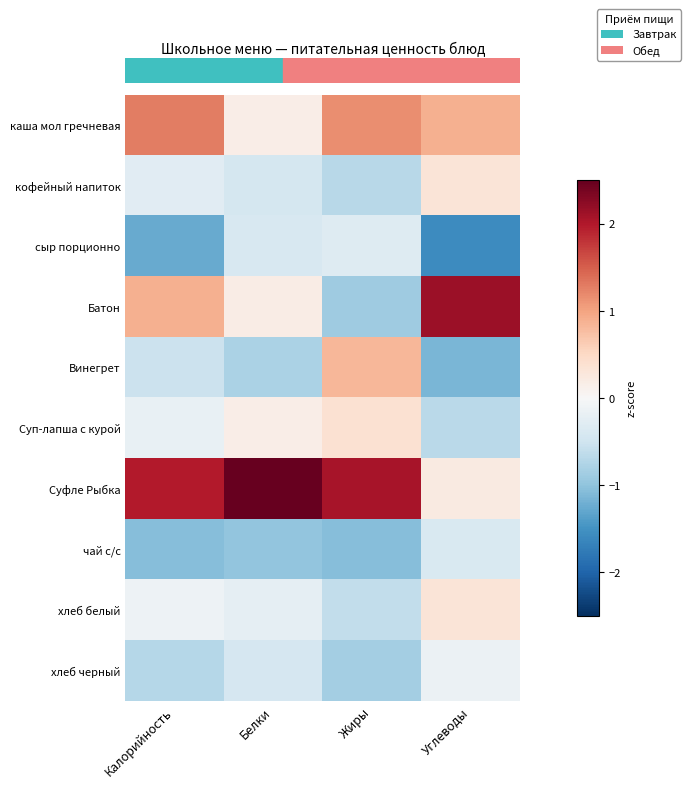

Between Белки and Углеводы, which is larger?

Углеводы